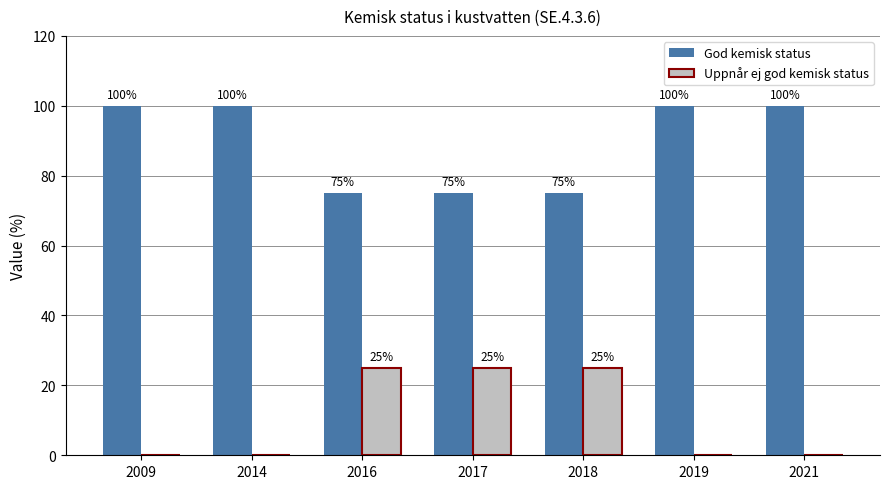

What is the spread (max minus min) of values at 2017?

50